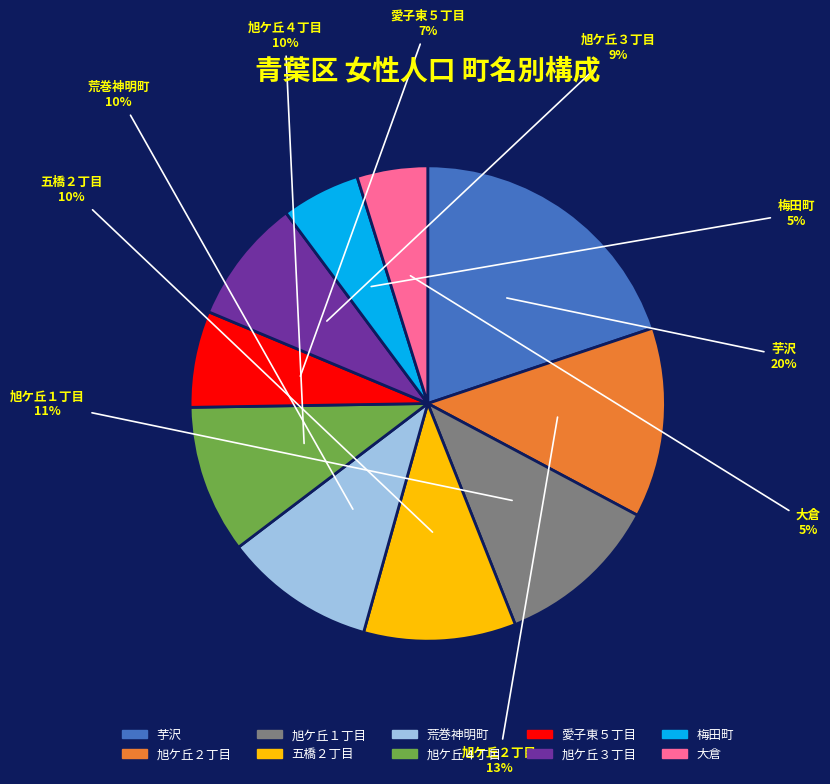

What is the largest slice in the pie chart?

芋沢